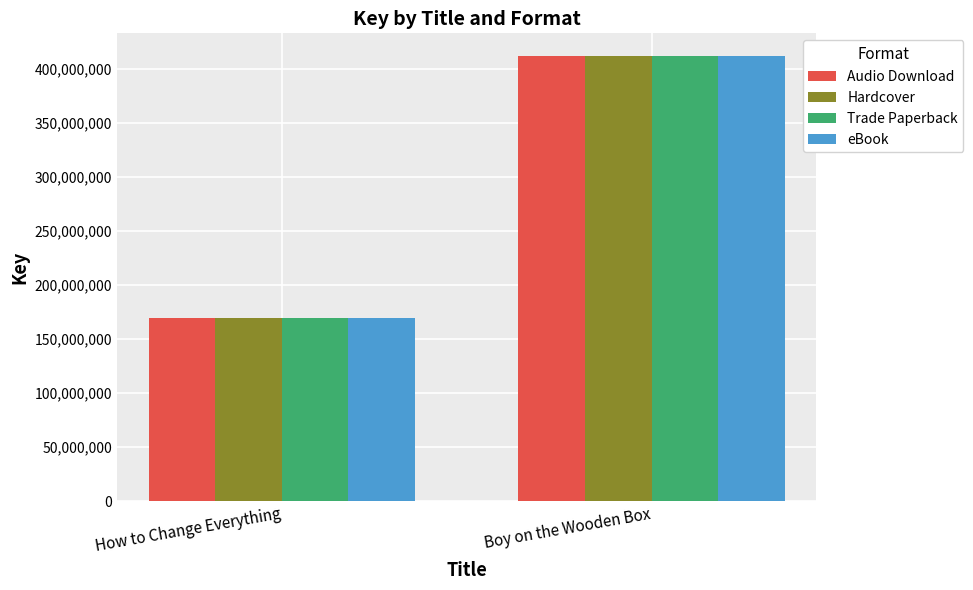

What is the label of the 2nd bar from the right?

How to Change Everything